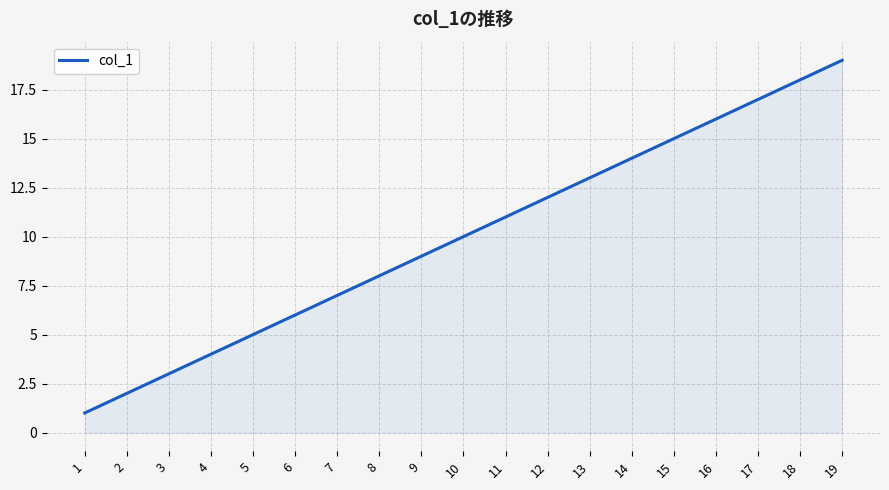

Reading right to left, what are all the values shown in this chart?

19=19	18=18	17=17	16=16	15=15	14=14	13=13	12=12	11=11	10=10	9=9	8=8	7=7	6=6	5=5	4=4	3=3	2=2	1=1